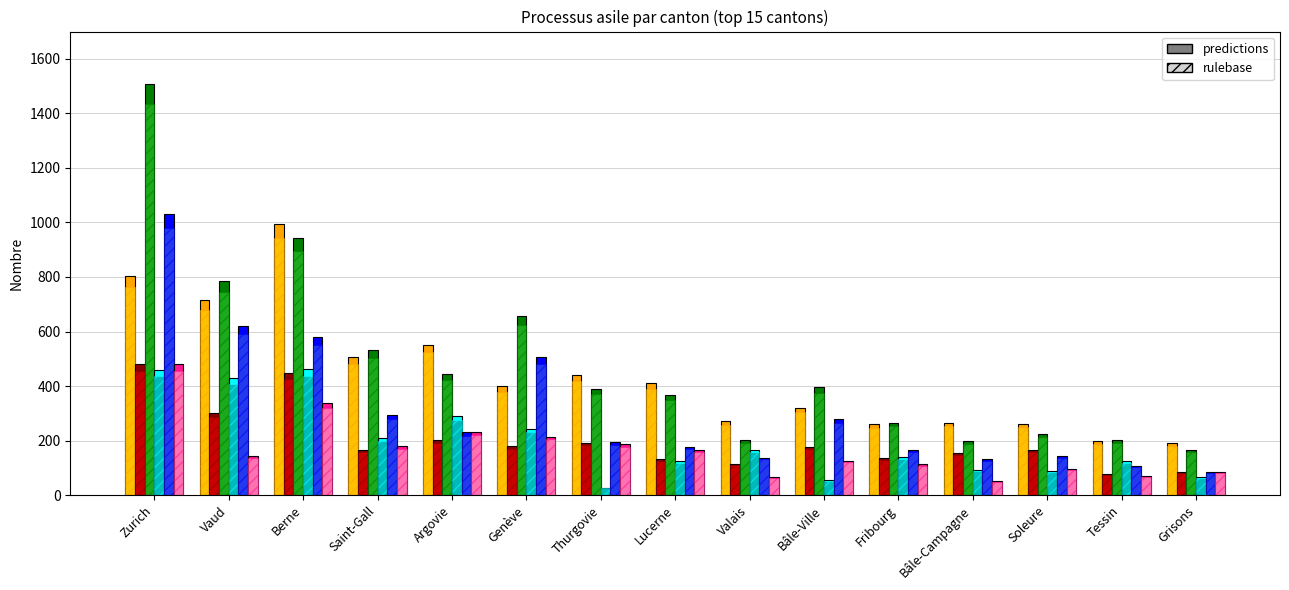

What is the label of the 7th bar from the left?

Thurgovie